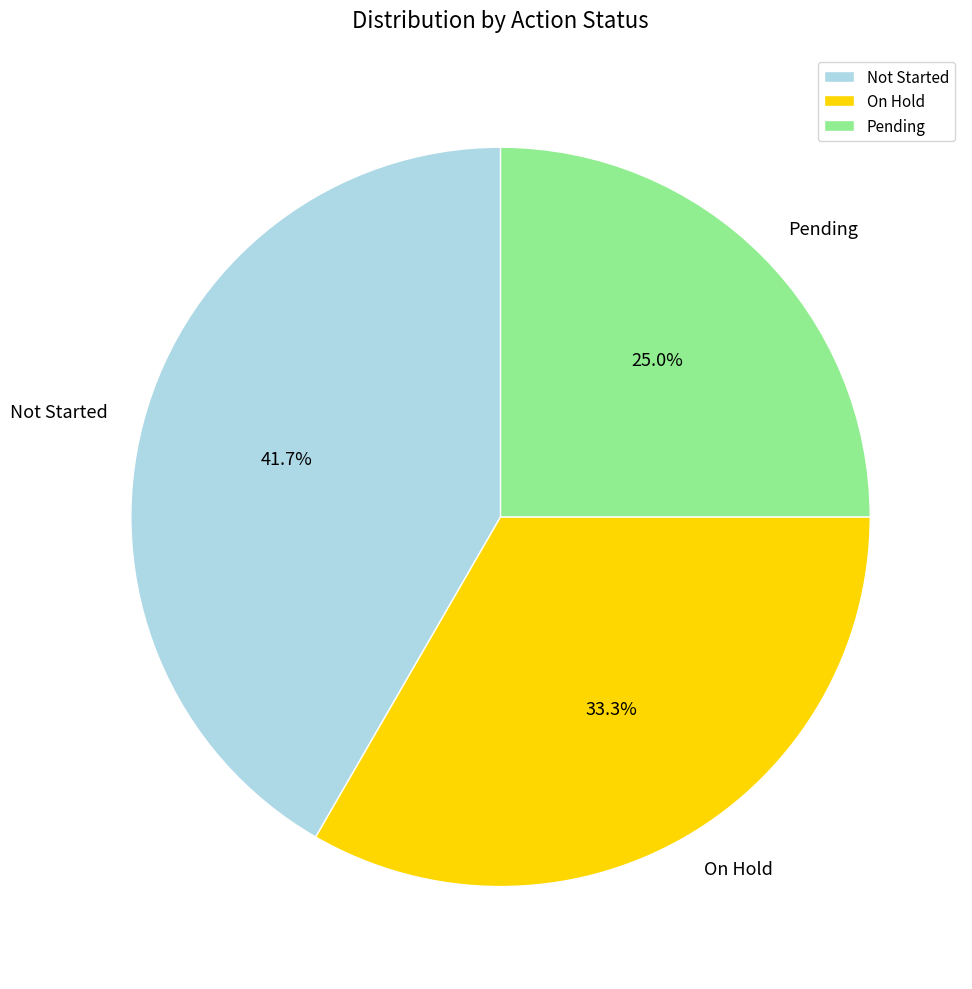

To the nearest percent, what percentage of the pie is Pending?

25%